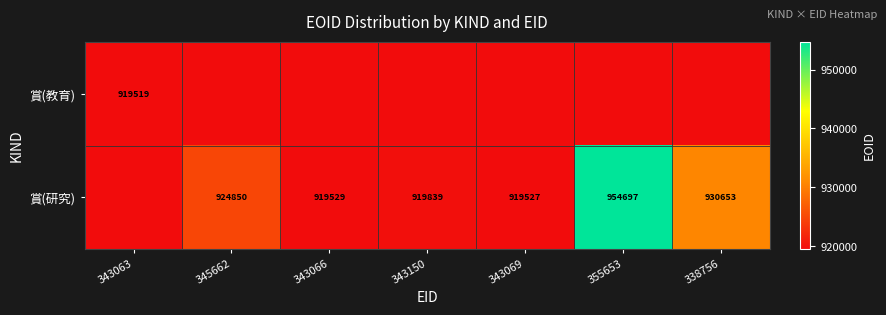

Which has a higher value, 343063 or 345662?

345662